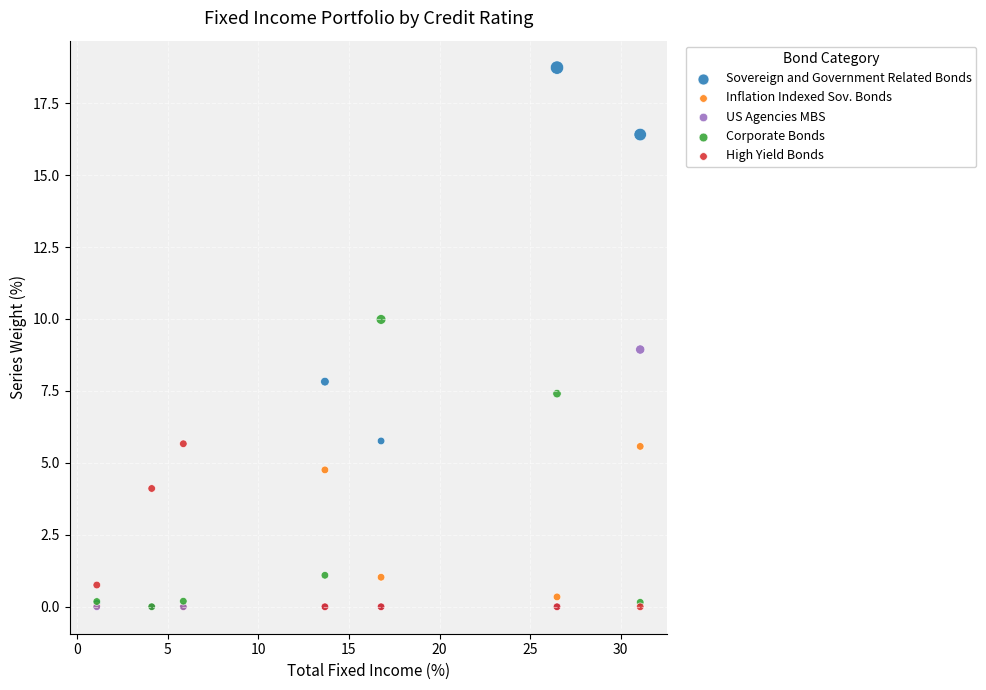

Which series has the largest Y range (max minus min)?

Sovereign and Government Related Bonds